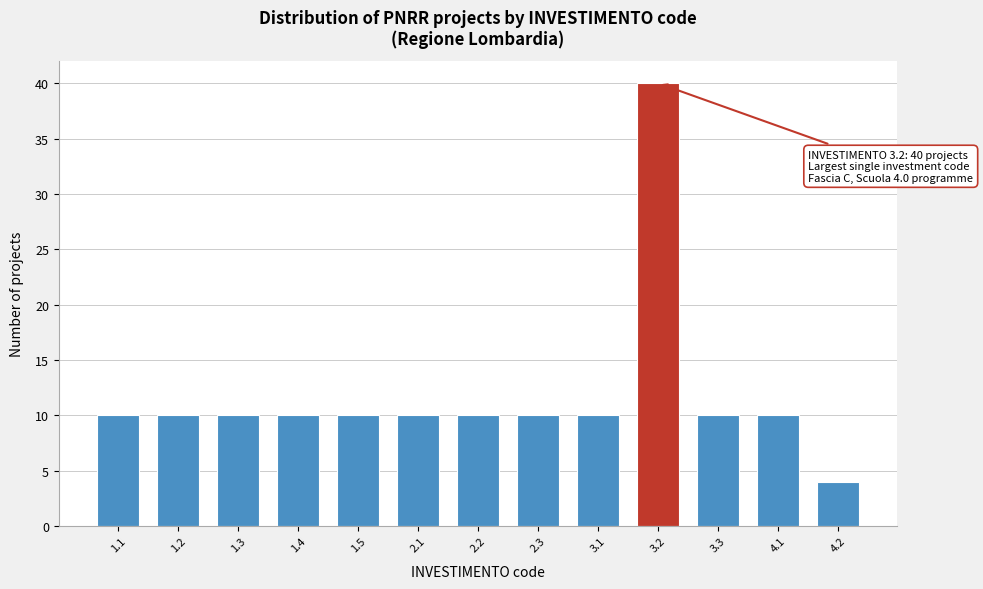

Reading right to left, extract all data points from this chart.

4	10	10	40	10	10	10	10	10	10	10	10	10